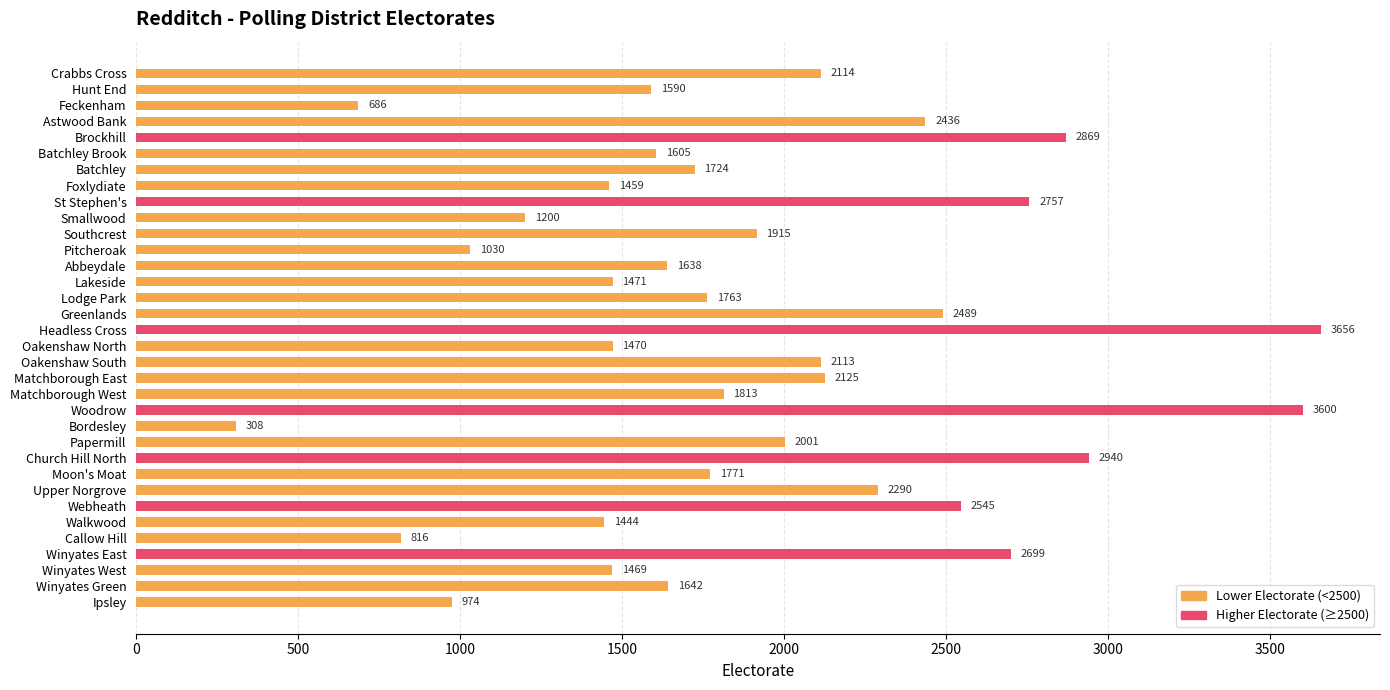

What position from the bottom is Matchborough West?

14